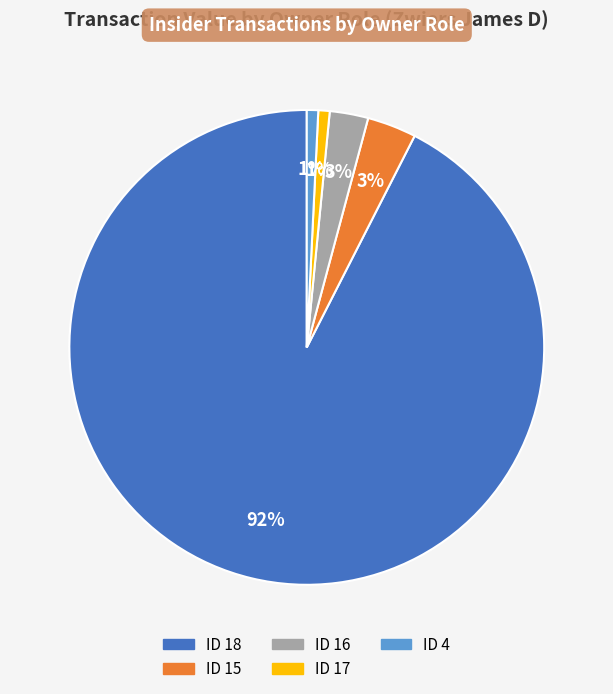

Is there a majority slice in this chart?

Yes